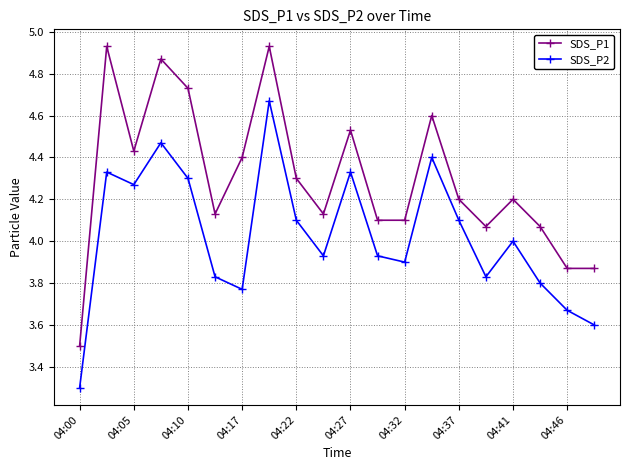

What is the minimum value for SDS_P2?

3.3